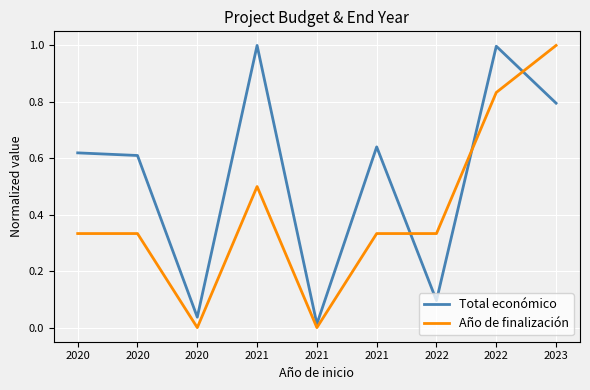

List the series in order of their overall mean, lowest first.

Año de finalización, Total económico